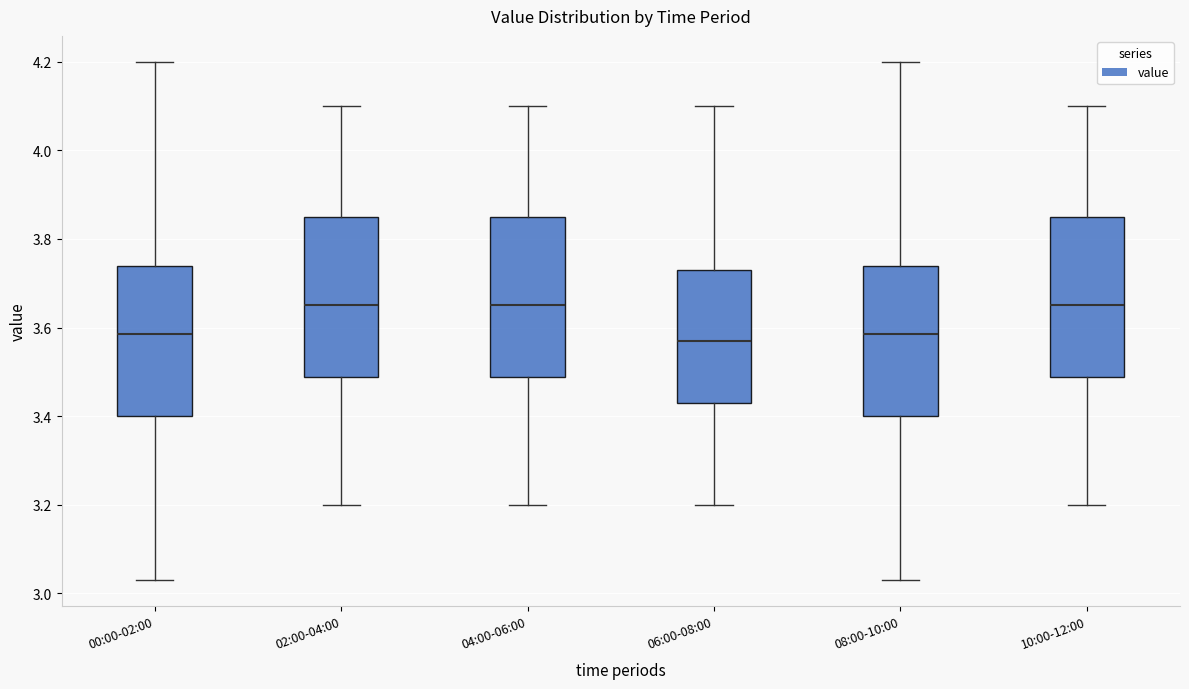

Reading left to right, read every box against the y-axis: the position of its median line, the range the box covers, and the ends of its whiskers. The values are not printed on the chart, so give them approximately, as read against the axis.

00:00-02:00: median 3.58, box 3.40 to 3.74, whiskers 3.04 to 4.20
02:00-04:00: median 3.66, box 3.48 to 3.86, whiskers 3.20 to 4.10
04:00-06:00: median 3.66, box 3.48 to 3.86, whiskers 3.20 to 4.10
06:00-08:00: median 3.58, box 3.44 to 3.74, whiskers 3.20 to 4.10
08:00-10:00: median 3.58, box 3.40 to 3.74, whiskers 3.04 to 4.20
10:00-12:00: median 3.66, box 3.48 to 3.86, whiskers 3.20 to 4.10